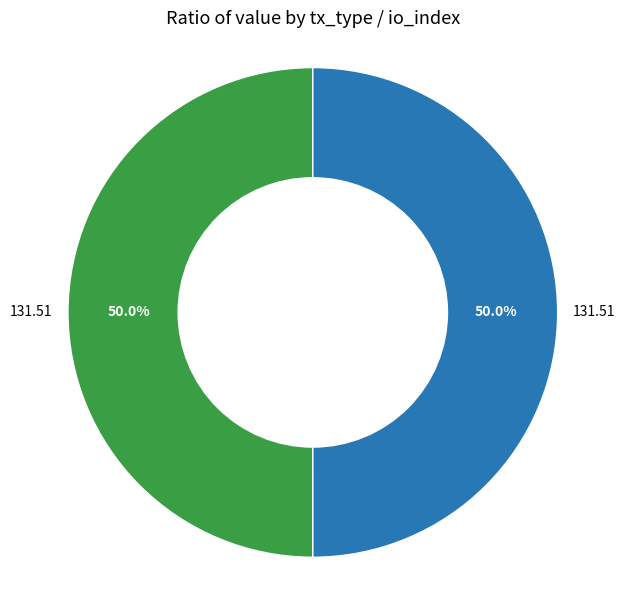

To the nearest percent, what is the average slice percentage?

25%